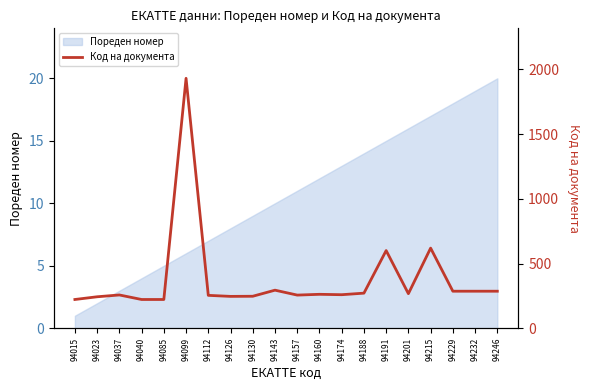

The chart shows a value of 222 at 94040. True or false?

True